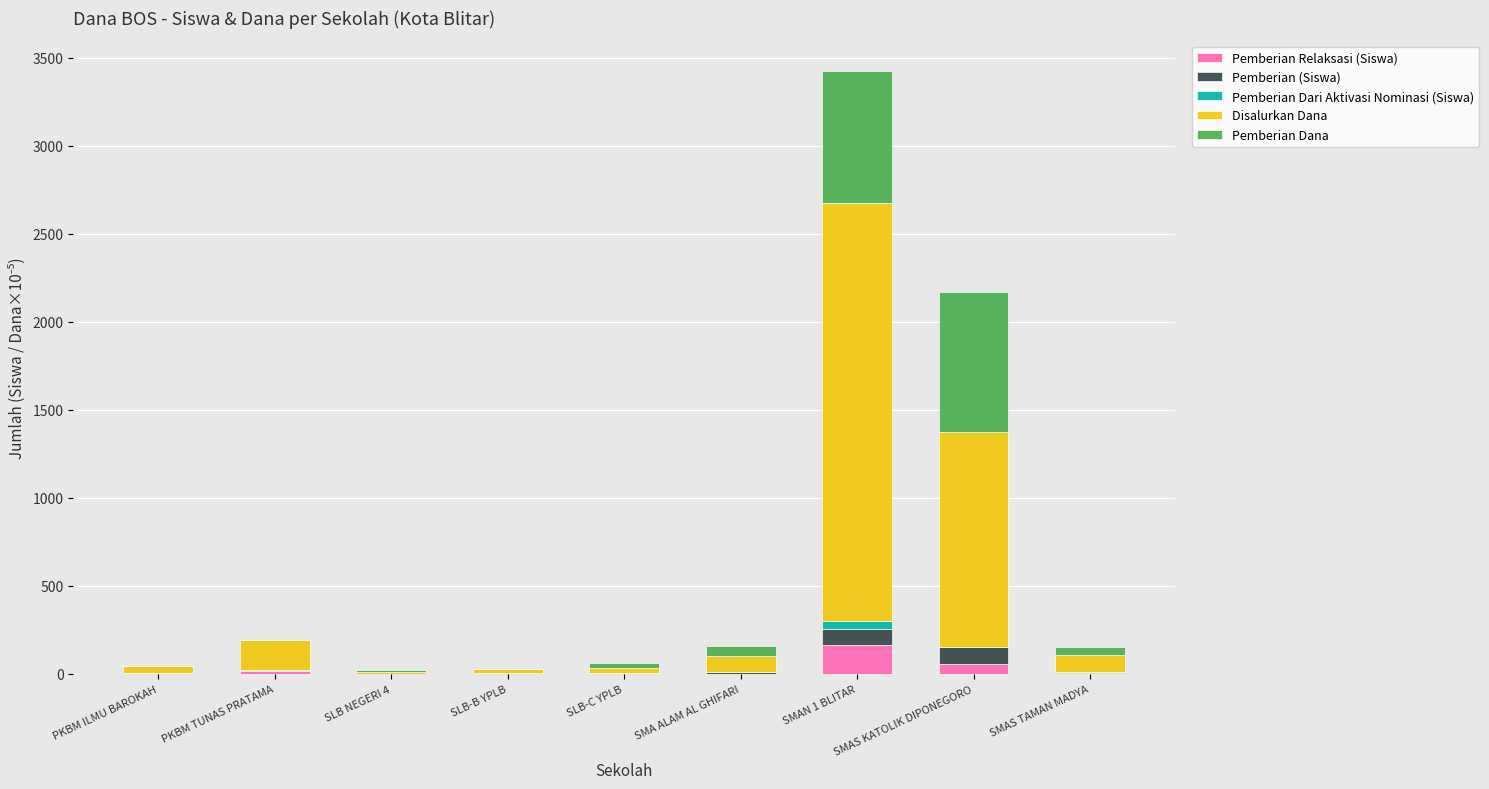

At which category is the sum across all series the highest?

SMAN 1 BLITAR